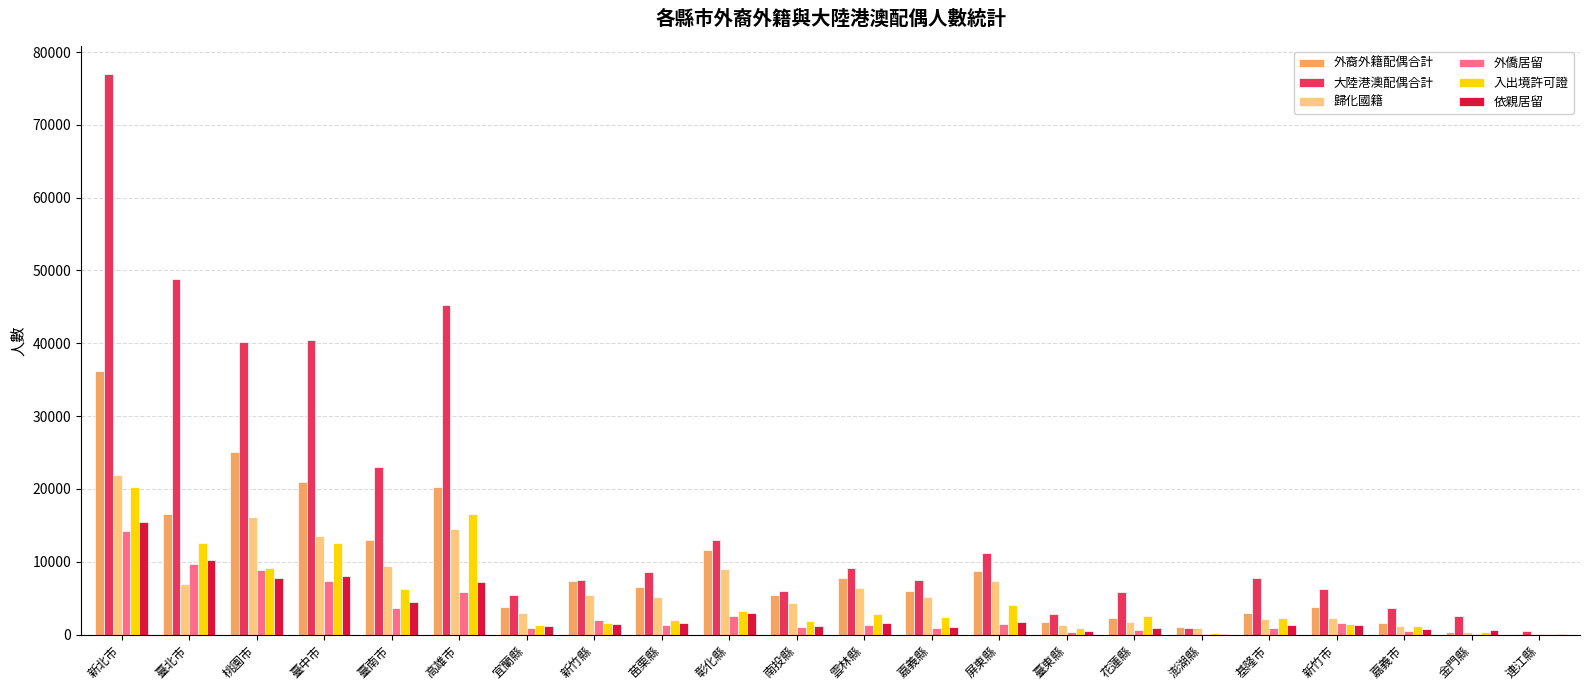

How many series are shown in this chart?

6